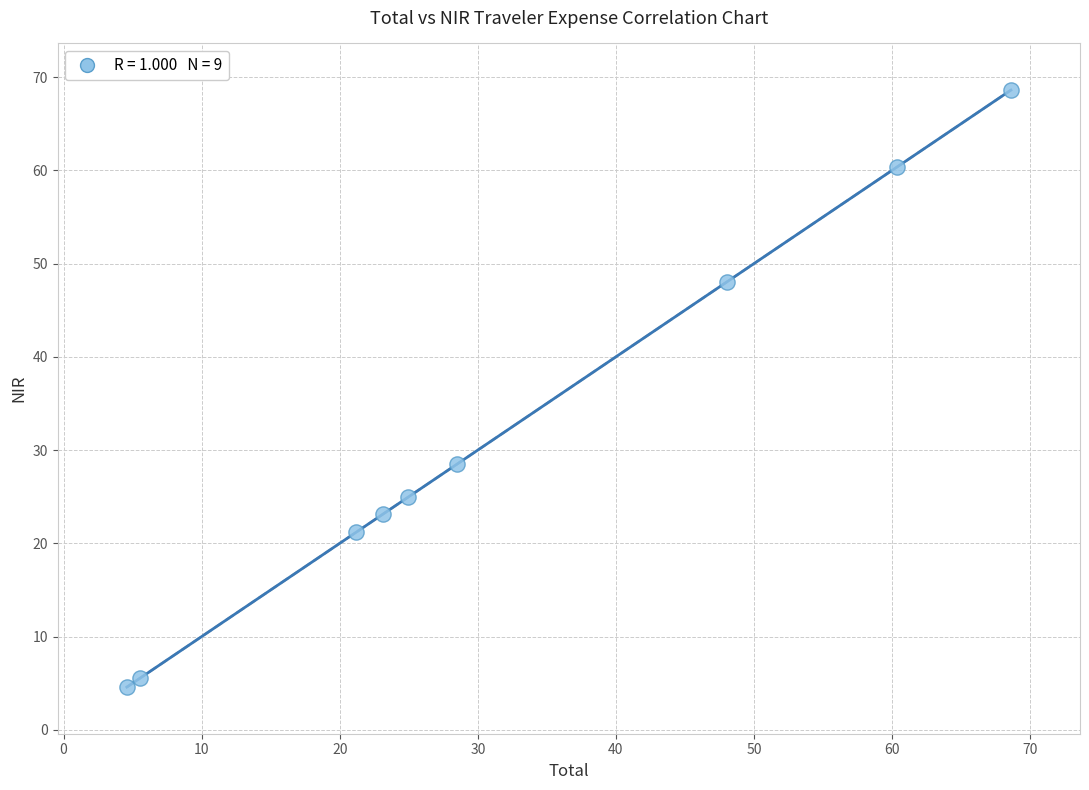

What Y value in the scatter plot is closest to 36?

28.5